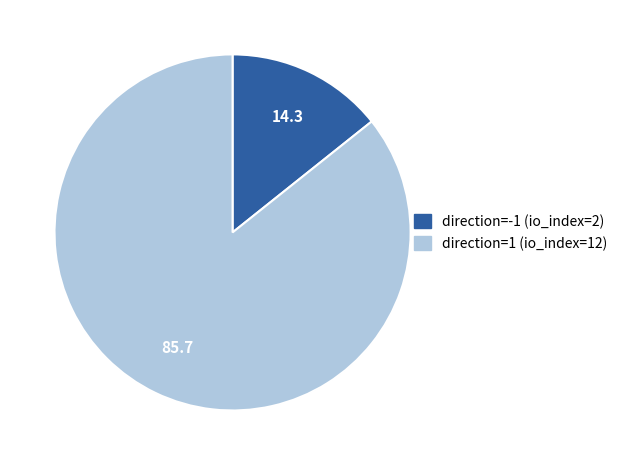

How many slices are in this pie chart?

2